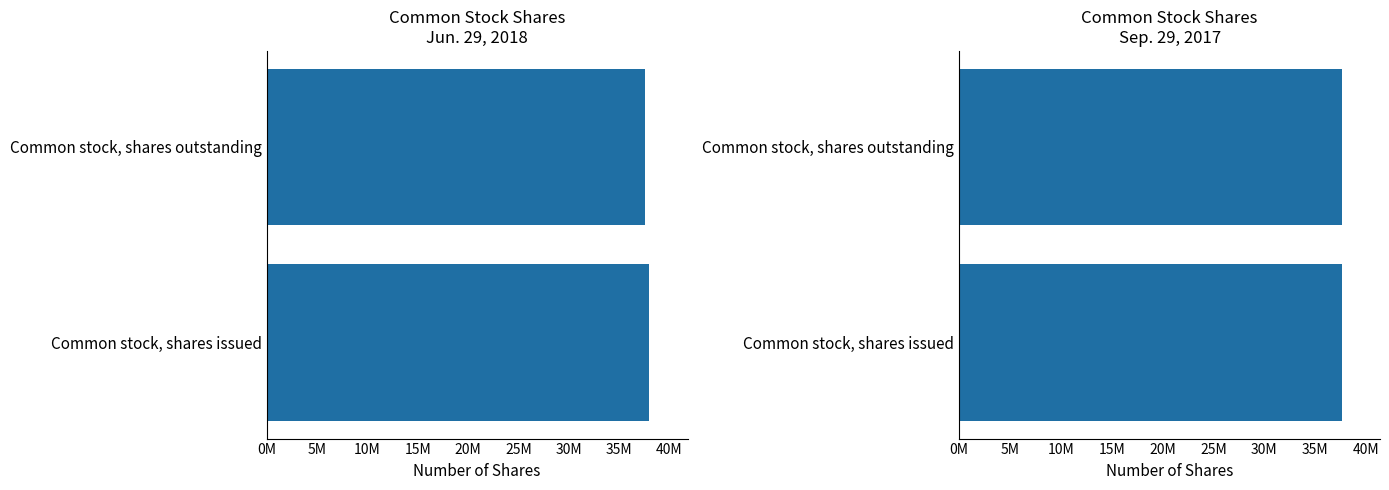

How many bars are there in each group?

2